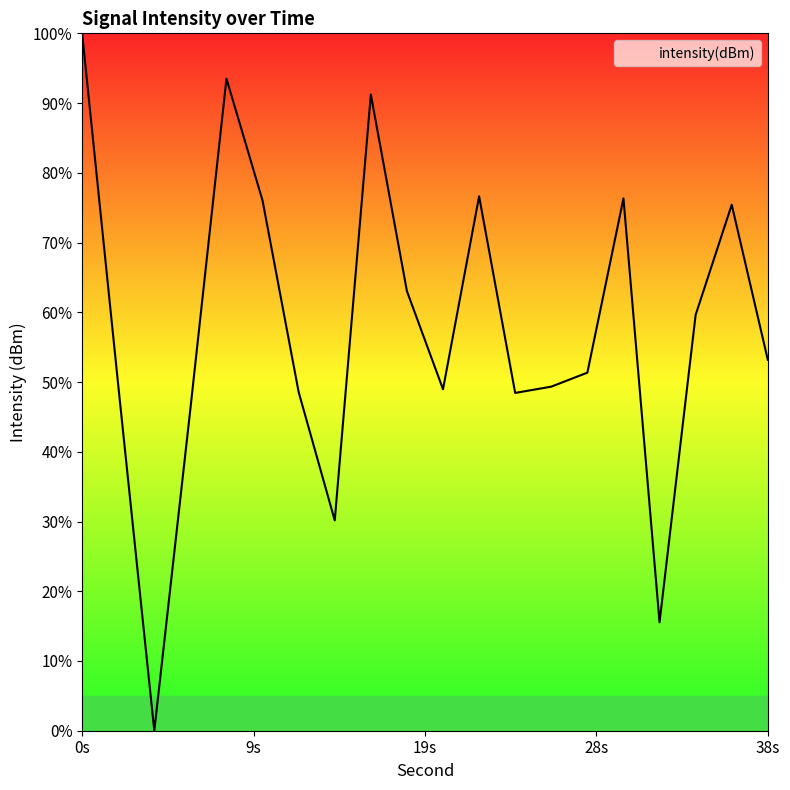

What is the difference between the maximum and minimum values?

100.0